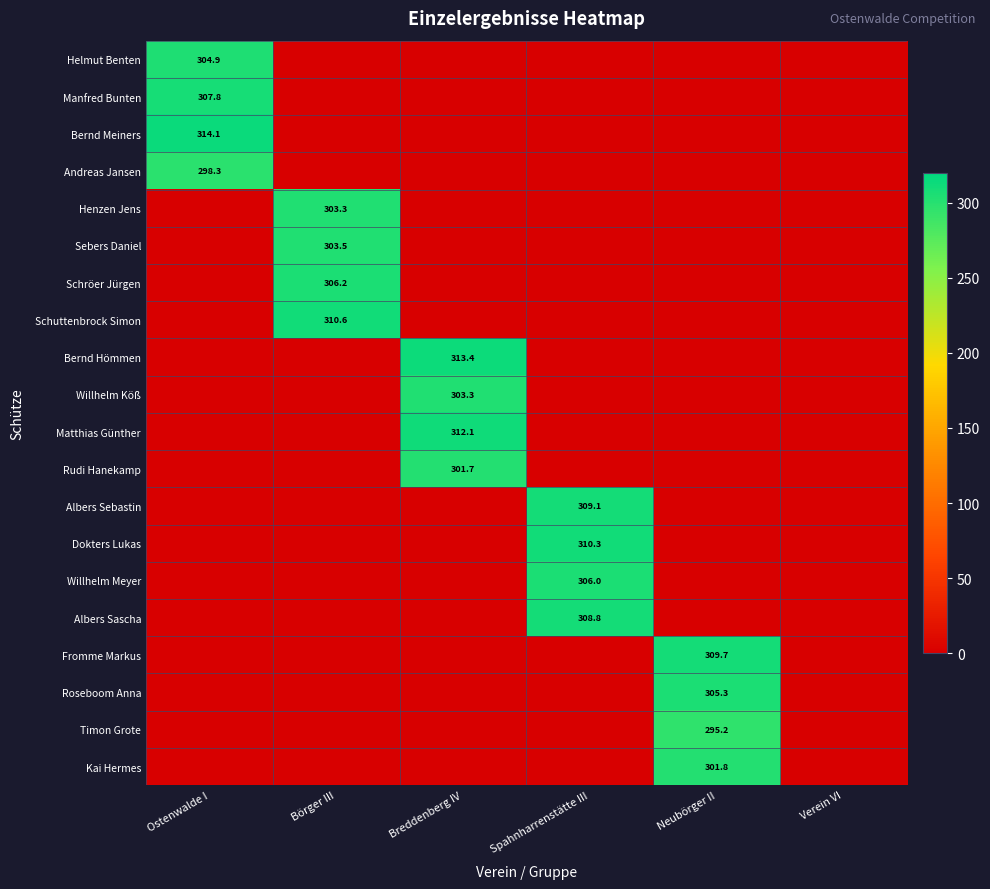

Is it true that Schuttenbrock Simon equals 0.0 at Ostenwalde I?

True